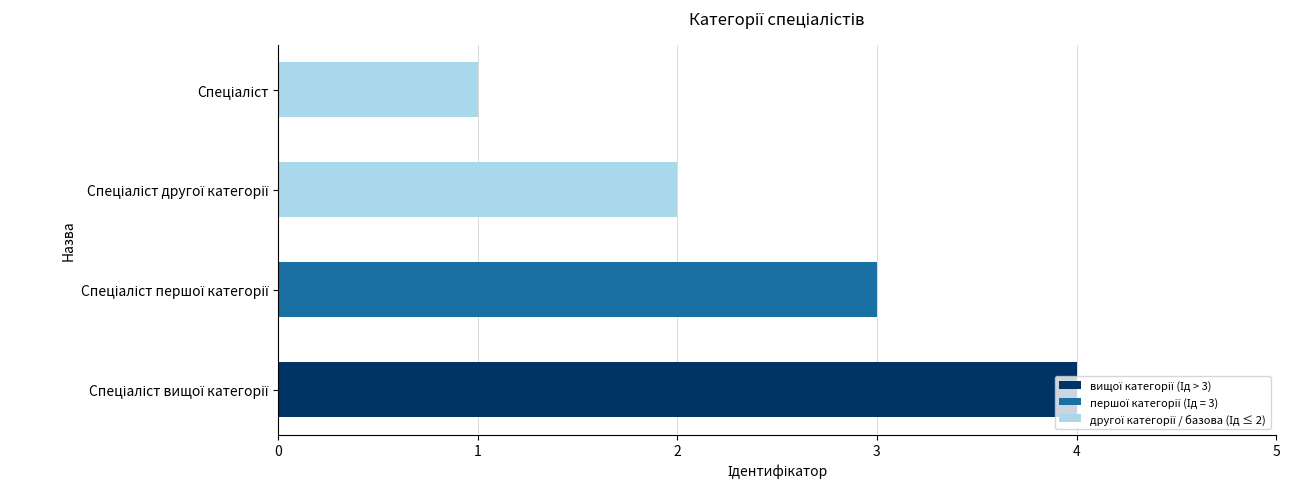

What is the greatest value displayed?

4